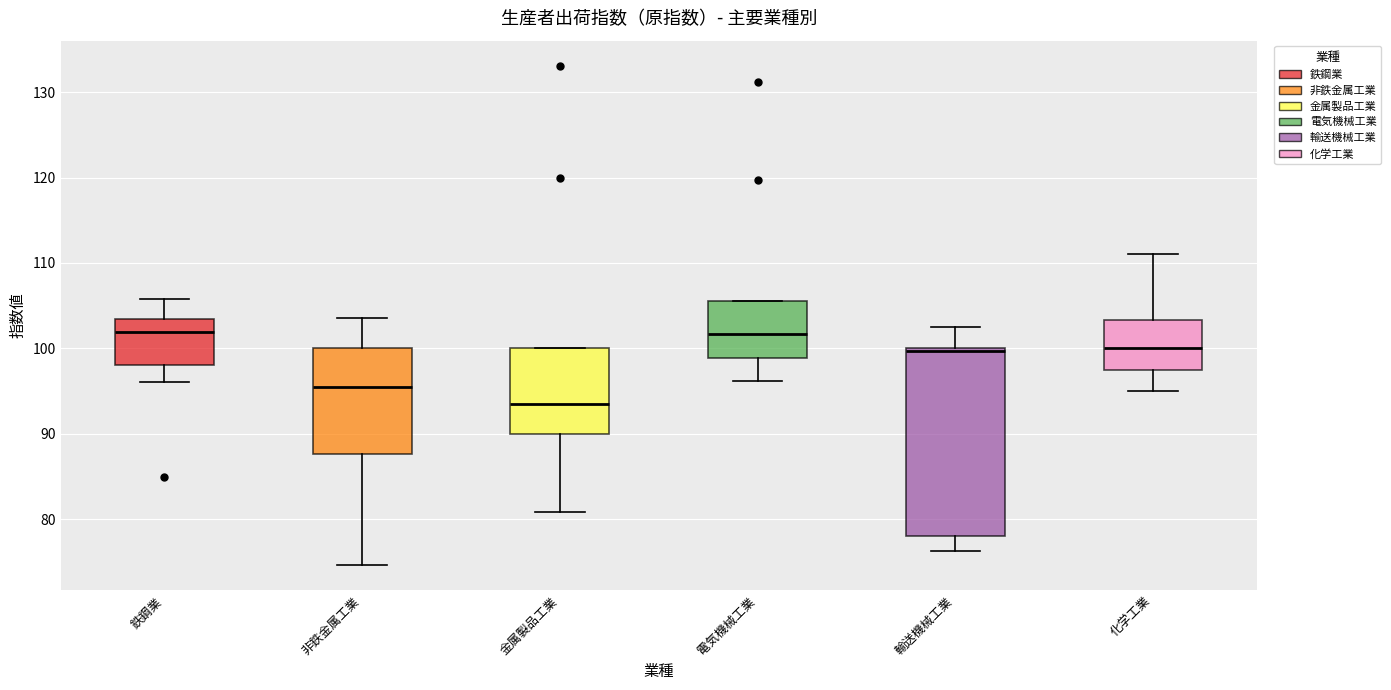

Which box is the tallest, from its lower edge to its upper edge?

輸送機械工業